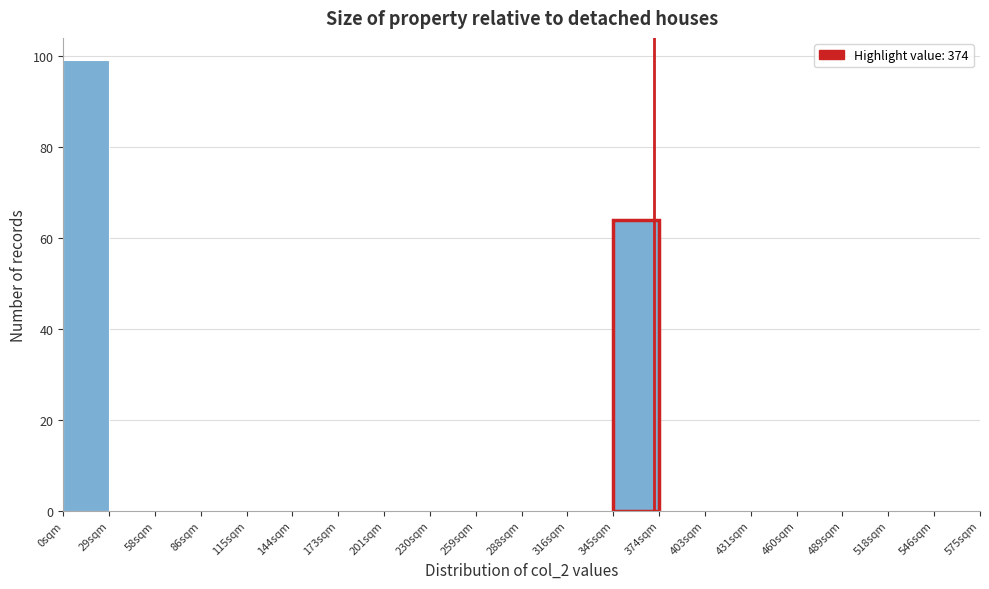

Reading left to right, list every bar in this chart as the range it spans on the x-axis followed by its height. Neither the bar edges nor the heights are printed on the chart, so give them approximately, as read against the axes.

0 to 29: 100
29 to 58: 0
58 to 87: 0
87 to 116: 0
116 to 145: 0
145 to 174: 0
174 to 203: 0
203 to 232: 0
232 to 261: 0
261 to 290: 0
290 to 319: 0
319 to 348: 0
348 to 377: 64
377 to 406: 0
406 to 435: 0
435 to 464: 0
464 to 493: 0
493 to 522: 0
522 to 551: 0
551 to 580: 0